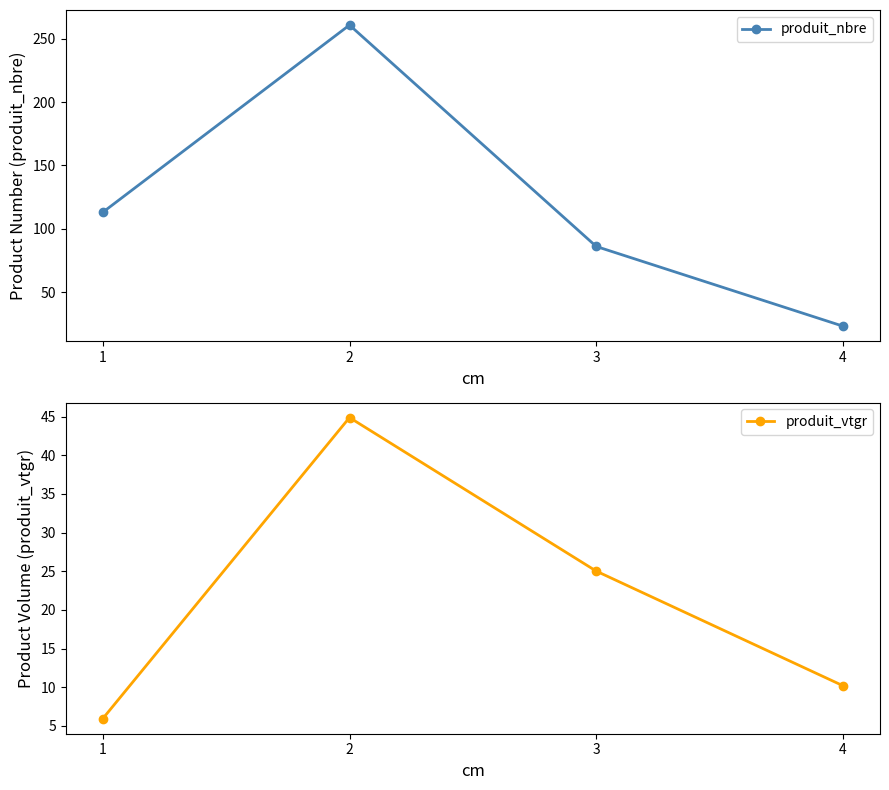

What is the difference between the produit_nbre values at 1 and 3?

27